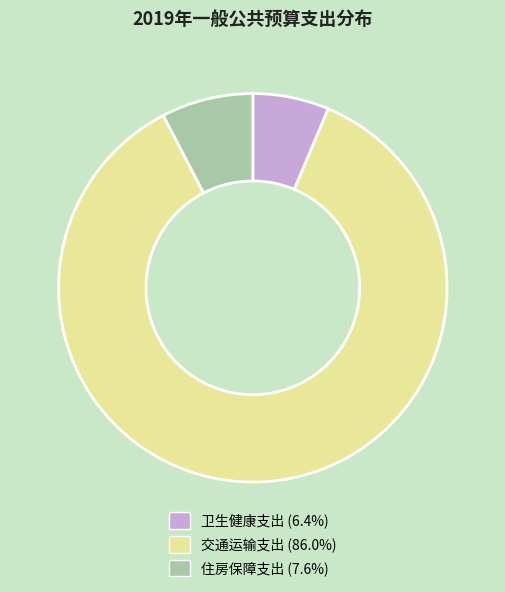

Is there a majority slice in this chart?

Yes